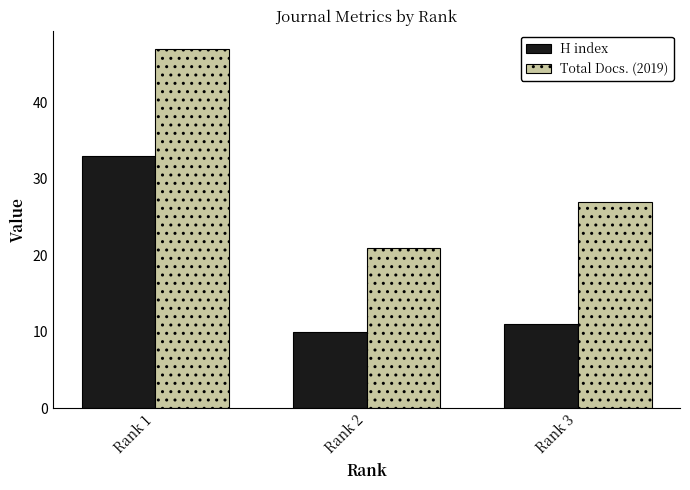

What is the highest value of the Total Docs. (2019) series?

47